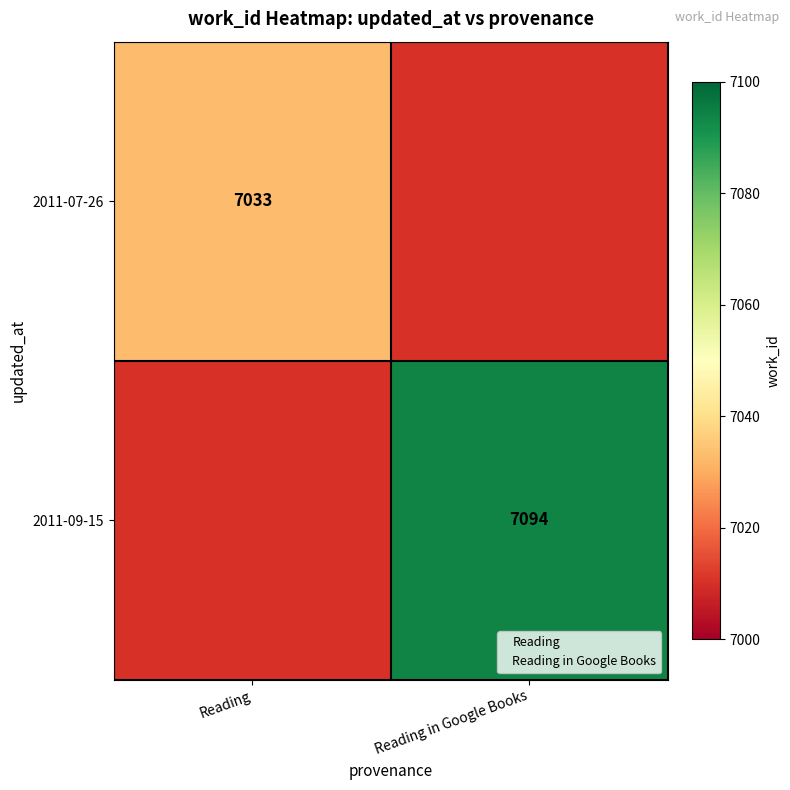

Is it true that 2011-09-15 equals 4177 at Reading in Google Books?

False